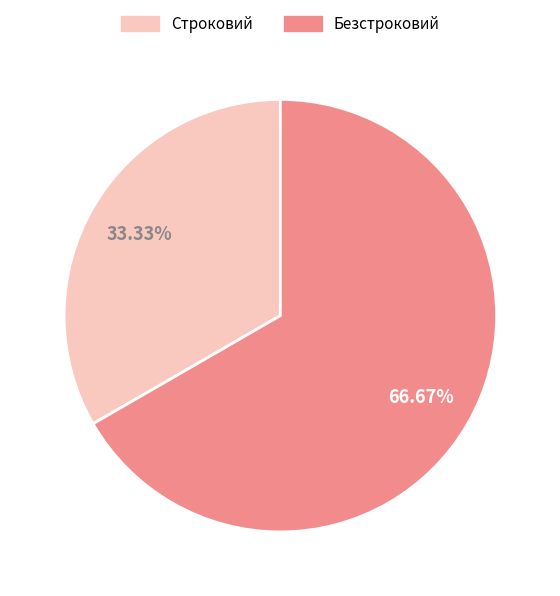

The Строковий slice represents 41% of the pie. True or false?

False